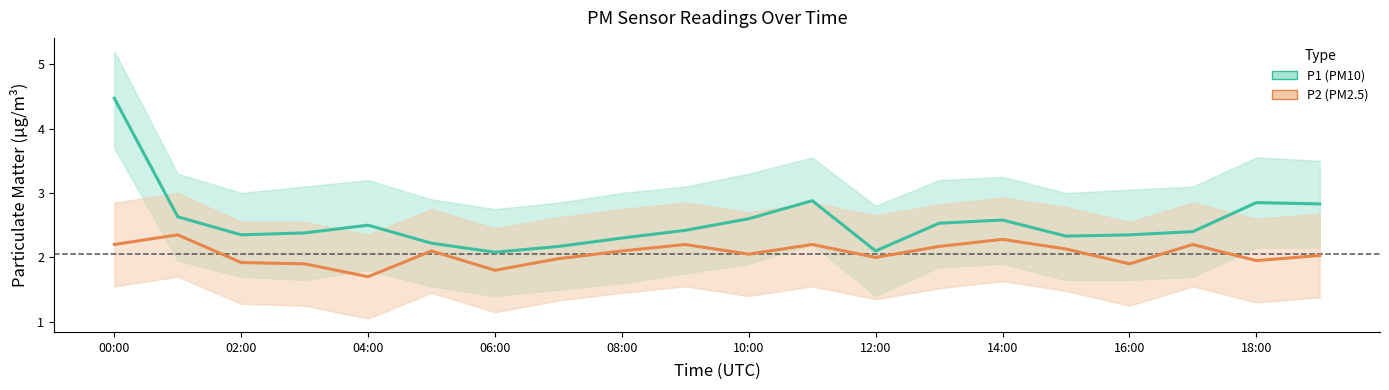

The value of P2 (PM2.5) at 02:00 is 1.3. True or false?

False